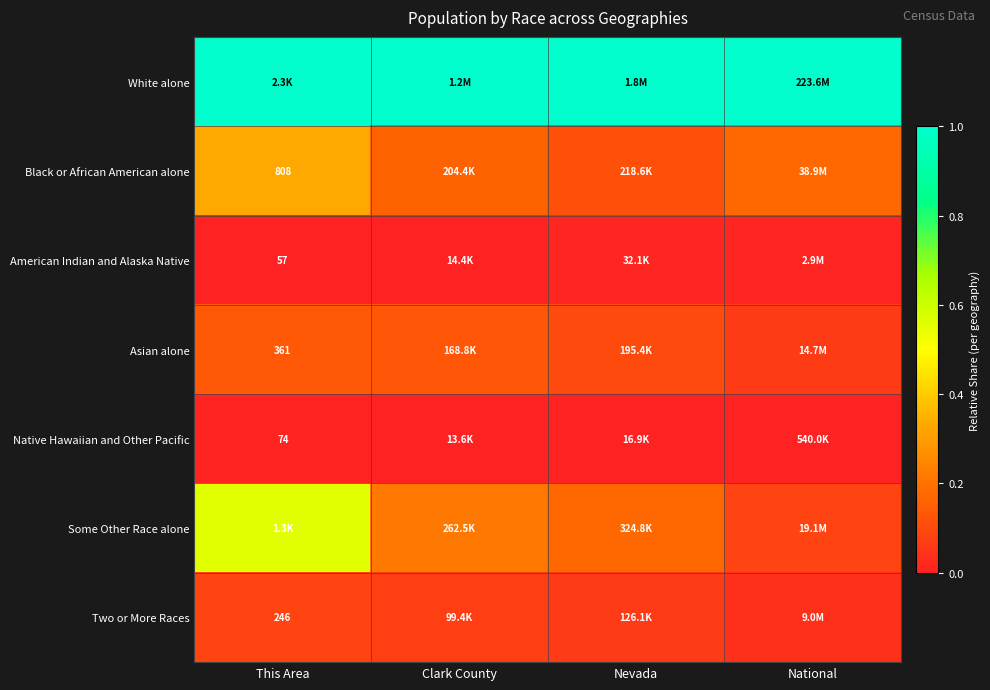

List the series in order of their peak value, highest first.

White alone, Some Other Race alone, Black or African American alone, Asian alone, Two or More Races, American Indian and Alaska Native, Native Hawaiian and Other Pacific